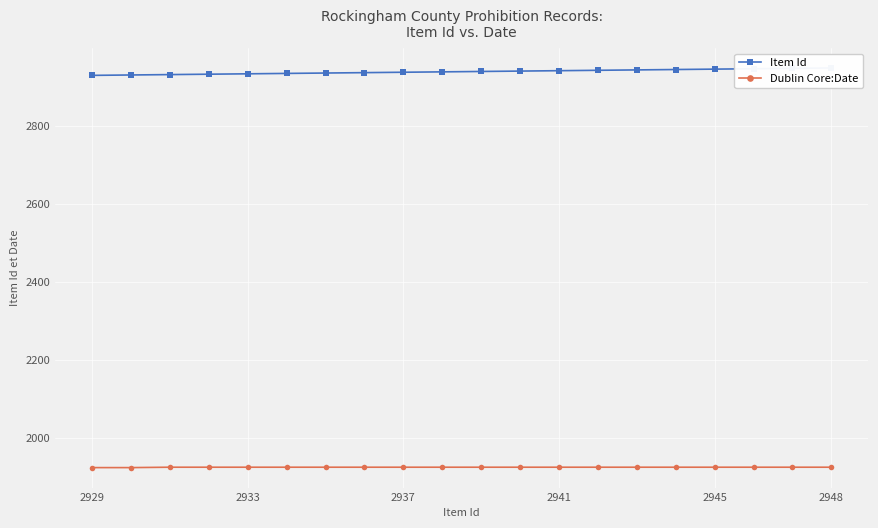

What is the lowest value of the Dublin Core:Date series?

1923